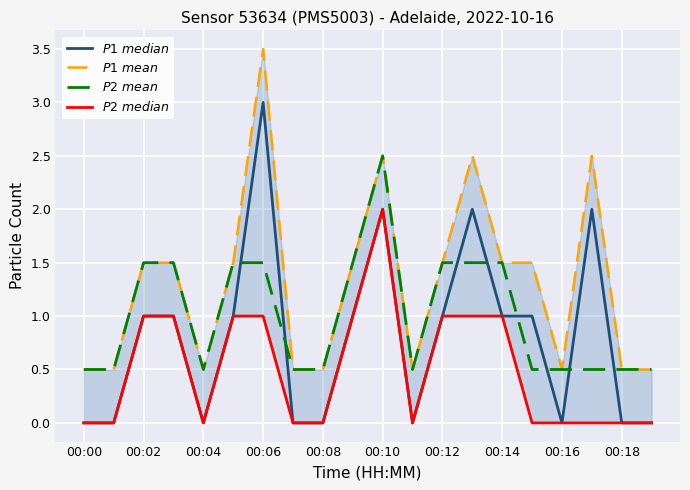

Which series has the largest total across all categories?

$P1\ mean$